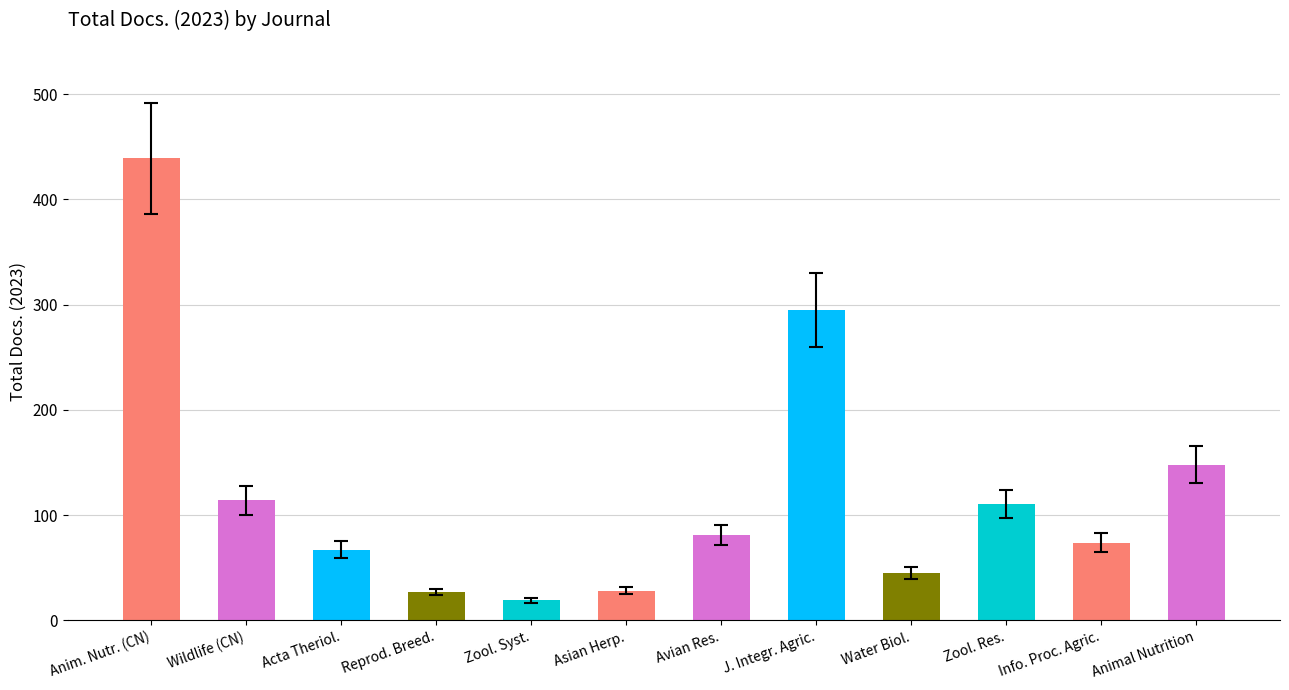

True or false: the data shows 63 at Zool. Res..

False